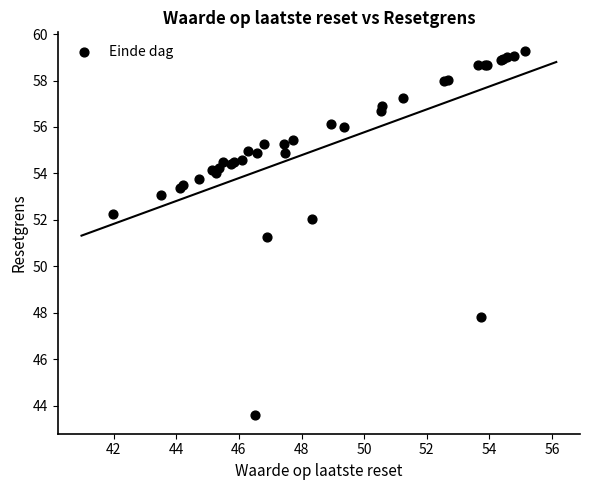

What Y value in the scatter plot is closest to 51?

51.3